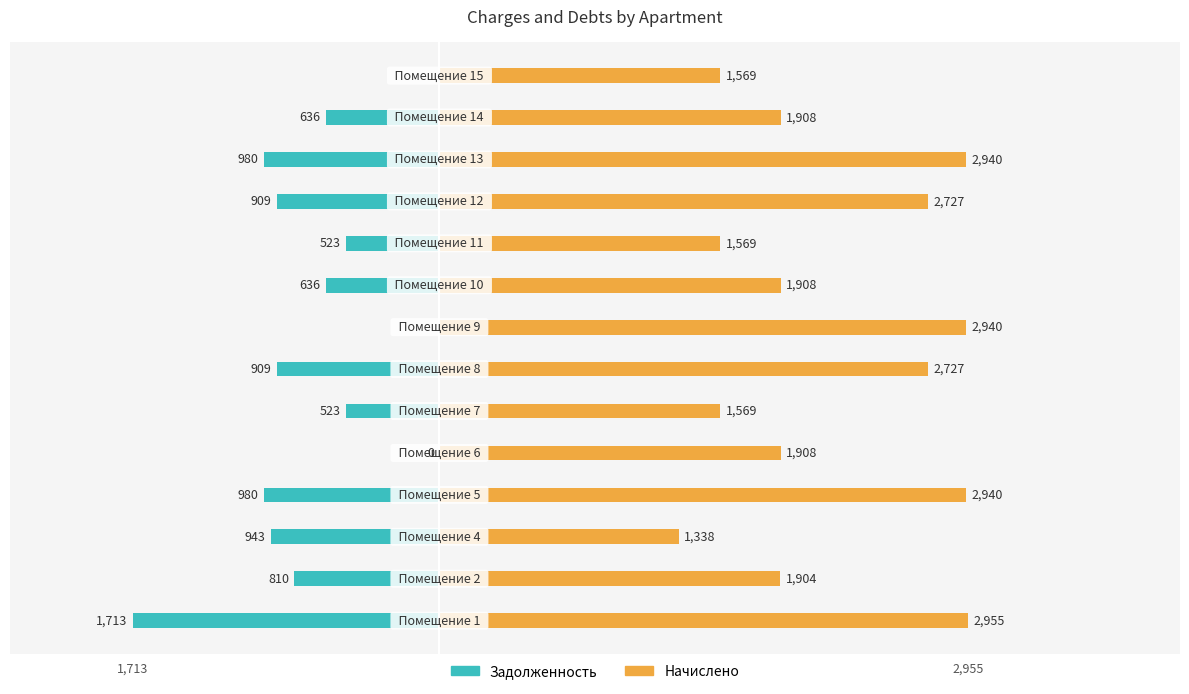

Which series has the largest total across all categories?

Начислено